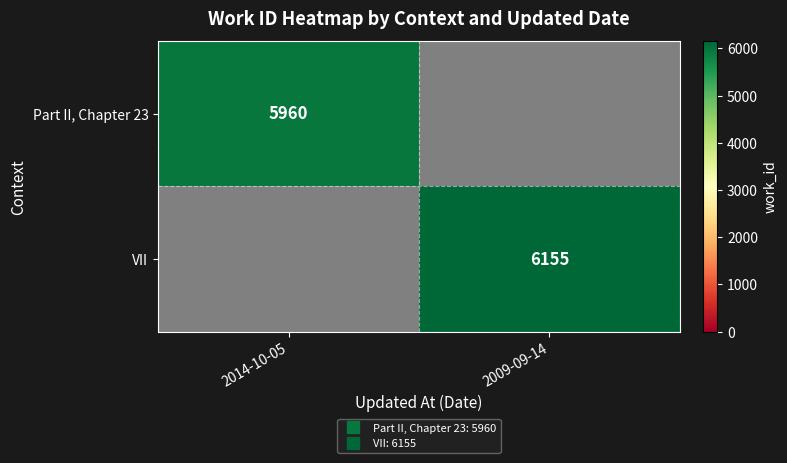

Which category has the lowest value in the Part II, Chapter 23 series?

2014-10-05